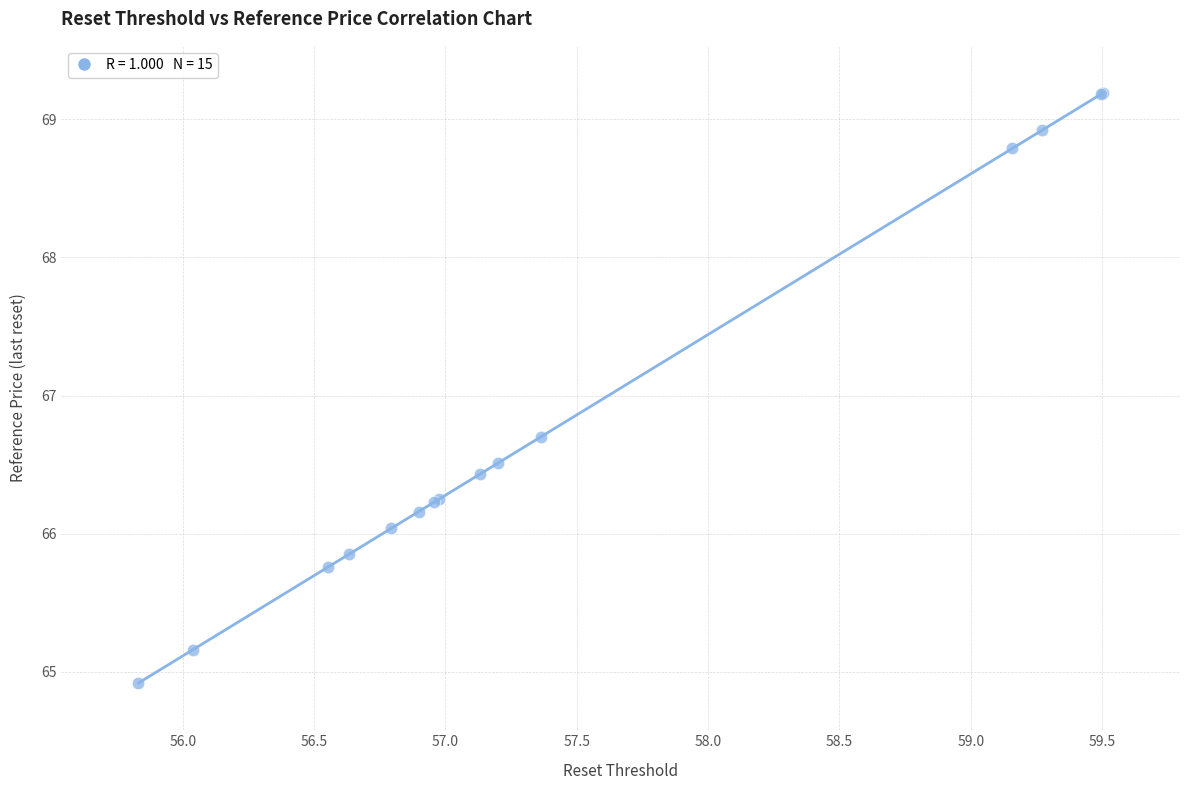

What Y value in the scatter plot is closest to 67?

66.7